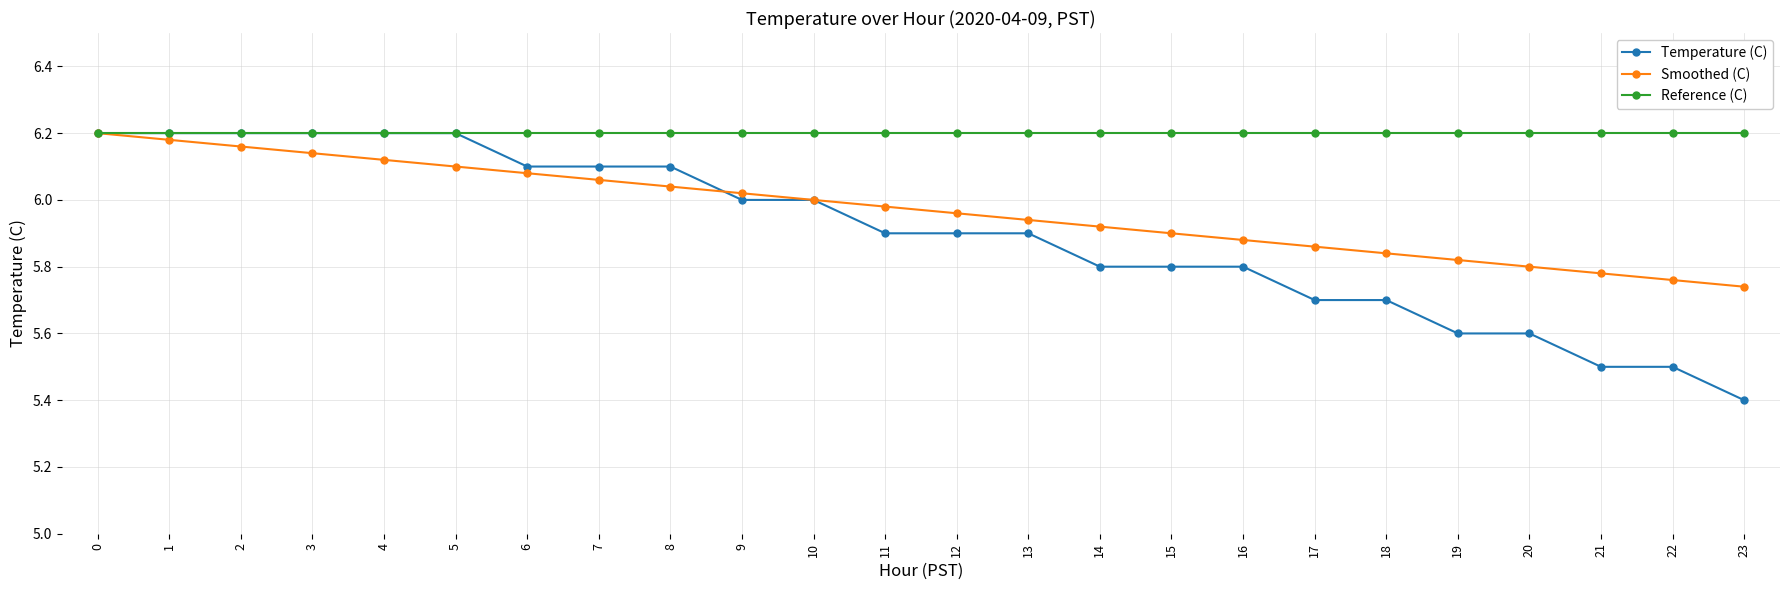

Rank the series by their average value, from lowest to highest.

Temperature (C), Smoothed (C), Reference (C)